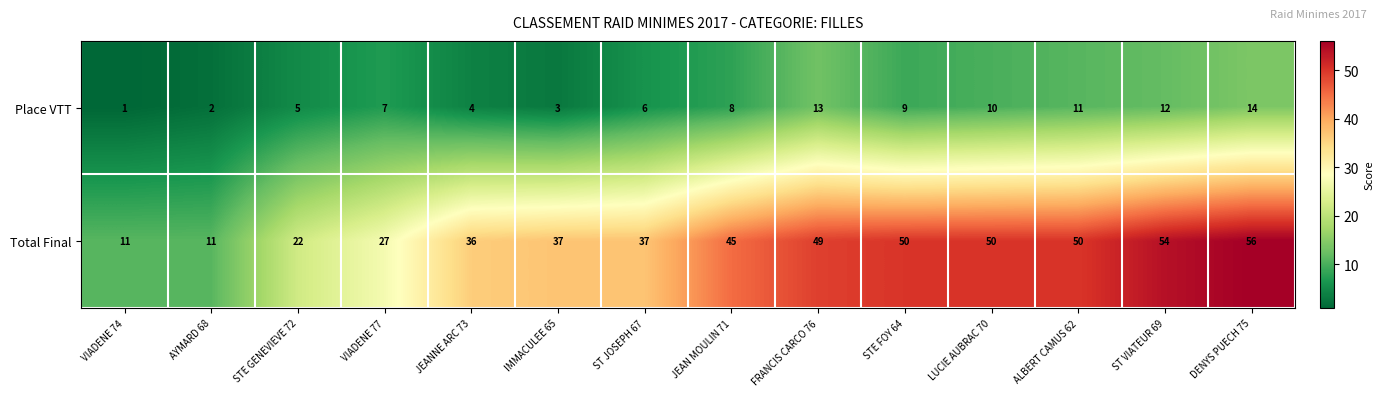

Which series has the largest total across all categories?

Total Final